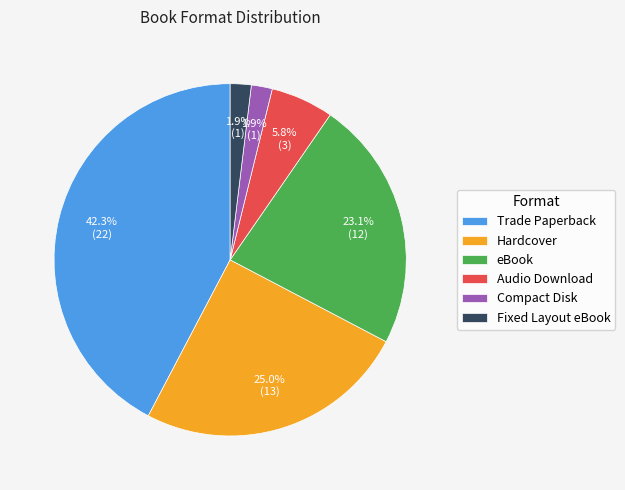

Is it true that Audio Download is 15% of the pie?

False